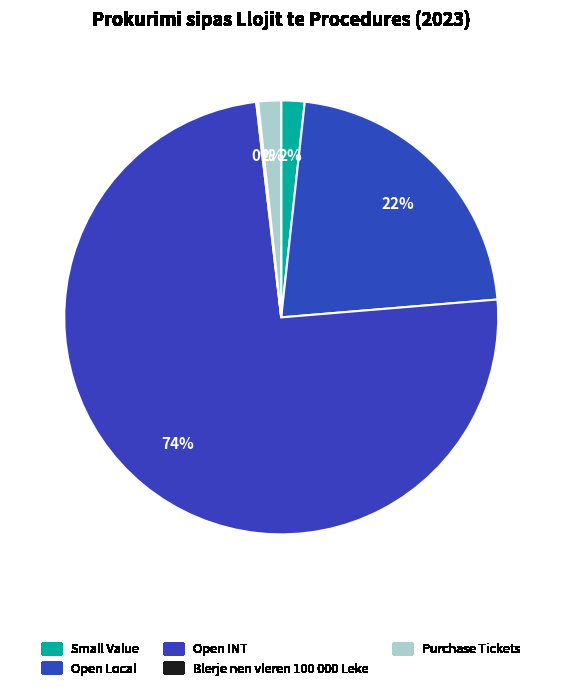

Is there a majority slice in this chart?

Yes